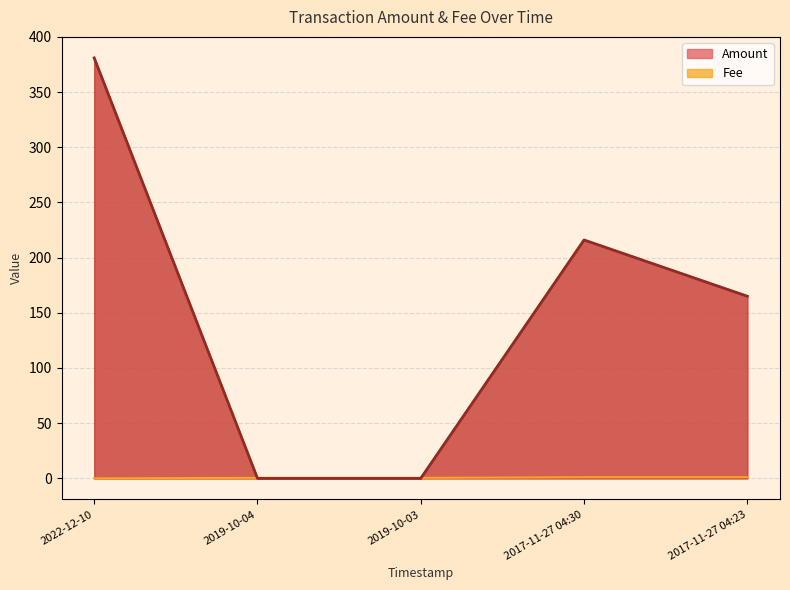

What is the highest value of the Fee series?

1.0